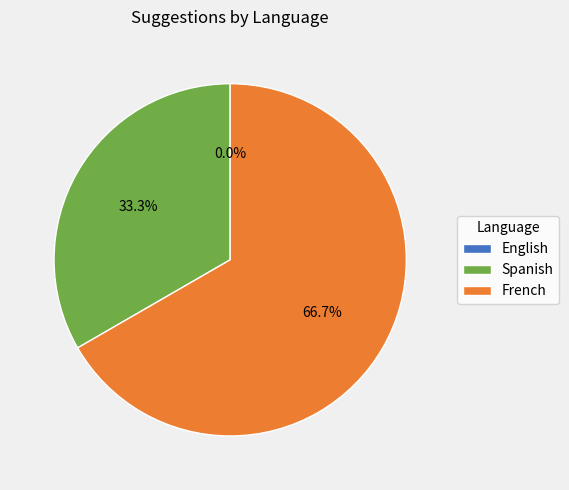

Is the sum of Spanish and English greater than half?

No